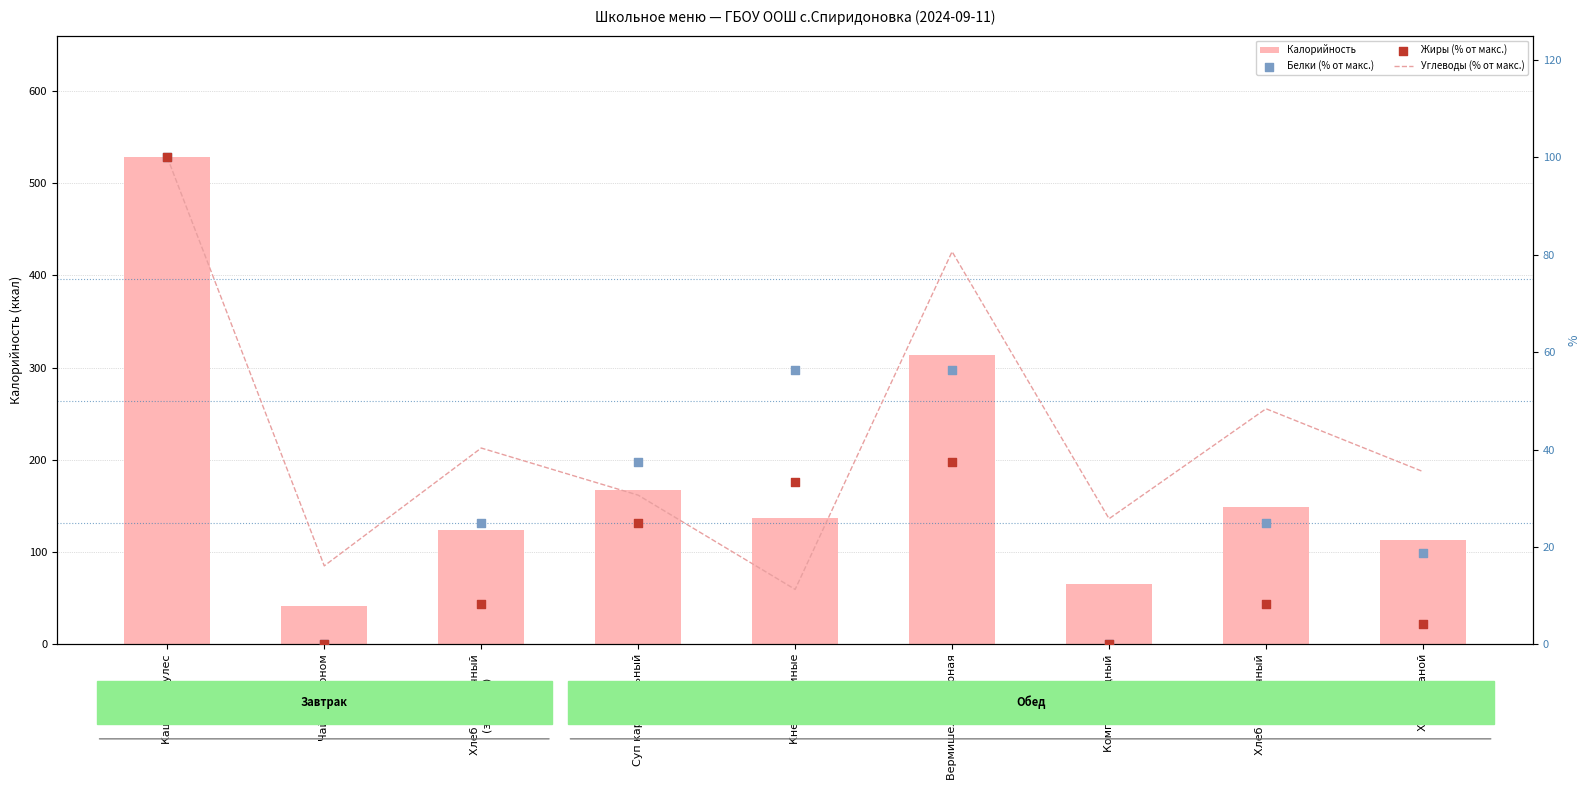

At how many categories does at least one series exceed 265?

2